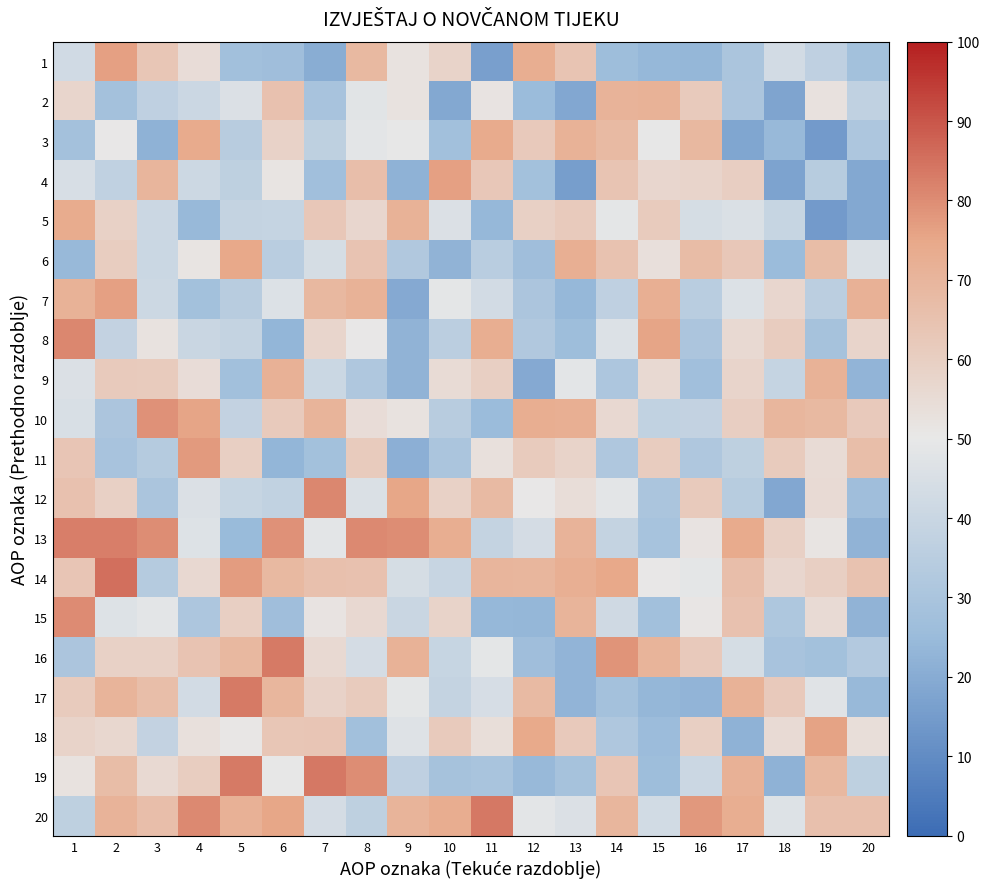

Reading left to right, transcribe all the data shown in this chart.

1: 1=42.5	2=76.5	3=62.9	4=54.4	5=27.4	6=26.9	7=20.5	8=68.5	9=52.1	10=58.0	11=16.2	12=72.7	13=63.9	14=26.2	15=23.9	16=23.5	17=30.3	18=43.0	19=36.9	20=28.0
2: 1=57.2	2=28.4	3=37.0	4=41.0	5=45.9	6=65.1	7=29.5	8=47.9	9=52.0	10=18.8	11=52.0	12=25.2	13=18.4	14=70.9	15=71.4	16=61.5	17=30.8	18=17.9	19=52.6	20=37.4
3: 1=28.3	2=50.2	3=22.1	4=74.1	5=34.5	6=58.3	7=36.7	8=48.7	9=49.8	10=27.6	11=74.2	12=62.0	13=71.4	14=68.2	15=49.9	16=68.8	17=18.3	18=24.3	19=14.7	20=31.0
4: 1=44.8	2=37.3	3=70.2	4=41.4	5=36.4	6=51.6	7=27.0	8=66.1	9=22.0	10=76.2	11=62.8	12=27.9	13=15.8	14=63.9	15=56.9	16=57.7	17=59.8	18=17.4	19=34.0	20=19.0
5: 1=73.8	2=58.9	3=40.9	4=24.3	5=38.7	6=39.0	7=62.8	8=56.8	9=71.2	10=45.8	11=24.2	12=59.3	13=61.6	14=49.2	15=61.3	16=44.1	17=45.4	18=39.2	19=14.5	20=19.0
6: 1=24.4	2=60.2	3=40.4	4=51.5	5=75.0	6=35.0	7=44.1	8=64.3	9=32.2	10=22.6	11=34.9	12=26.7	13=72.3	14=64.5	15=53.5	16=67.3	17=62.7	18=25.2	19=67.1	20=45.4
7: 1=71.4	2=76.3	3=41.1	4=28.1	5=34.7	6=46.1	7=69.1	8=71.1	9=19.4	10=49.1	11=43.0	12=30.8	13=24.2	14=36.8	15=72.6	16=34.9	17=46.1	18=56.7	19=35.8	20=71.8
8: 1=81.2	2=38.1	3=52.3	4=40.1	5=38.6	6=23.2	7=57.1	8=50.2	9=22.6	10=35.7	11=73.0	12=32.4	13=26.2	14=46.4	15=75.6	16=30.5	17=55.8	18=60.7	19=28.8	20=57.7
9: 1=46.1	2=61.4	3=61.0	4=54.6	5=27.4	6=71.6	7=40.2	8=31.7	9=22.4	10=55.0	11=59.7	12=19.5	13=48.7	14=31.1	15=55.7	16=27.0	17=57.5	18=38.7	19=71.2	20=22.8
10: 1=45.0	2=30.8	3=79.0	4=75.6	5=38.0	6=61.6	7=70.5	8=54.3	9=52.3	10=34.5	11=25.1	12=72.8	13=72.5	14=56.0	15=37.8	16=38.0	17=60.1	18=69.8	19=68.7	20=61.8
11: 1=63.5	2=29.5	3=33.7	4=77.4	5=59.4	6=23.1	7=28.1	8=61.3	9=21.3	10=30.1	11=52.9	12=61.0	13=58.1	14=32.0	15=60.7	16=31.7	17=36.5	18=61.3	19=55.0	20=66.5
12: 1=65.0	2=59.1	3=30.1	4=46.1	5=39.4	6=37.6	7=80.9	8=45.6	9=75.0	10=58.9	11=68.2	12=50.2	13=54.1	14=48.6	15=30.2	16=61.3	17=34.3	18=18.5	19=55.2	20=26.6
13: 1=82.4	2=82.7	3=79.9	4=46.7	5=24.9	6=79.2	7=48.7	8=80.5	9=79.8	10=72.7	11=38.7	12=43.6	13=71.1	14=38.5	15=29.2	16=51.9	17=74.2	18=59.3	19=51.2	20=22.3
14: 1=63.4	2=85.4	3=33.9	4=56.1	5=77.1	6=68.4	7=65.3	8=65.1	9=44.1	10=39.6	11=70.1	12=69.6	13=72.5	14=74.8	15=50.2	16=49.1	17=66.4	18=57.0	19=59.6	20=64.7
15: 1=80.4	2=46.8	3=48.5	4=31.1	5=59.7	6=26.7	7=51.9	8=56.1	9=40.2	10=57.9	11=23.8	12=23.7	13=70.4	14=42.1	15=27.6	16=50.8	17=65.2	18=31.4	19=55.4	20=22.6
16: 1=30.6	2=58.9	3=58.9	4=64.2	5=69.1	6=83.6	7=55.5	8=43.4	9=71.2	10=39.2	11=48.8	12=26.7	13=23.0	14=78.8	15=70.7	16=61.8	17=44.0	18=29.4	19=27.9	20=33.0
17: 1=61.0	2=70.4	3=66.6	4=43.3	5=83.3	6=69.8	7=58.3	8=61.2	9=49.2	10=38.4	11=44.4	12=68.0	13=22.9	14=28.5	15=23.8	16=22.9	17=71.3	18=61.7	19=47.5	20=24.4
18: 1=58.0	2=56.4	3=37.9	4=53.0	5=50.4	6=63.0	7=63.6	8=27.7	9=47.0	10=61.6	11=53.7	12=74.4	13=62.0	14=31.8	15=25.7	16=59.5	17=22.1	18=55.1	19=75.9	20=53.5
19: 1=52.3	2=67.1	3=55.5	4=60.2	5=83.5	6=49.7	7=83.7	8=79.8	9=36.7	10=28.7	11=30.0	12=24.6	13=28.7	14=63.5	15=26.3	16=40.6	17=71.7	18=21.9	19=68.9	20=36.4
20: 1=36.6	2=70.8	3=66.2	4=80.6	5=71.6	6=75.2	7=43.4	8=36.6	9=70.5	10=73.4	11=83.9	12=48.8	13=45.8	14=69.6	15=42.9	16=77.8	17=73.0	18=46.7	19=65.6	20=65.3